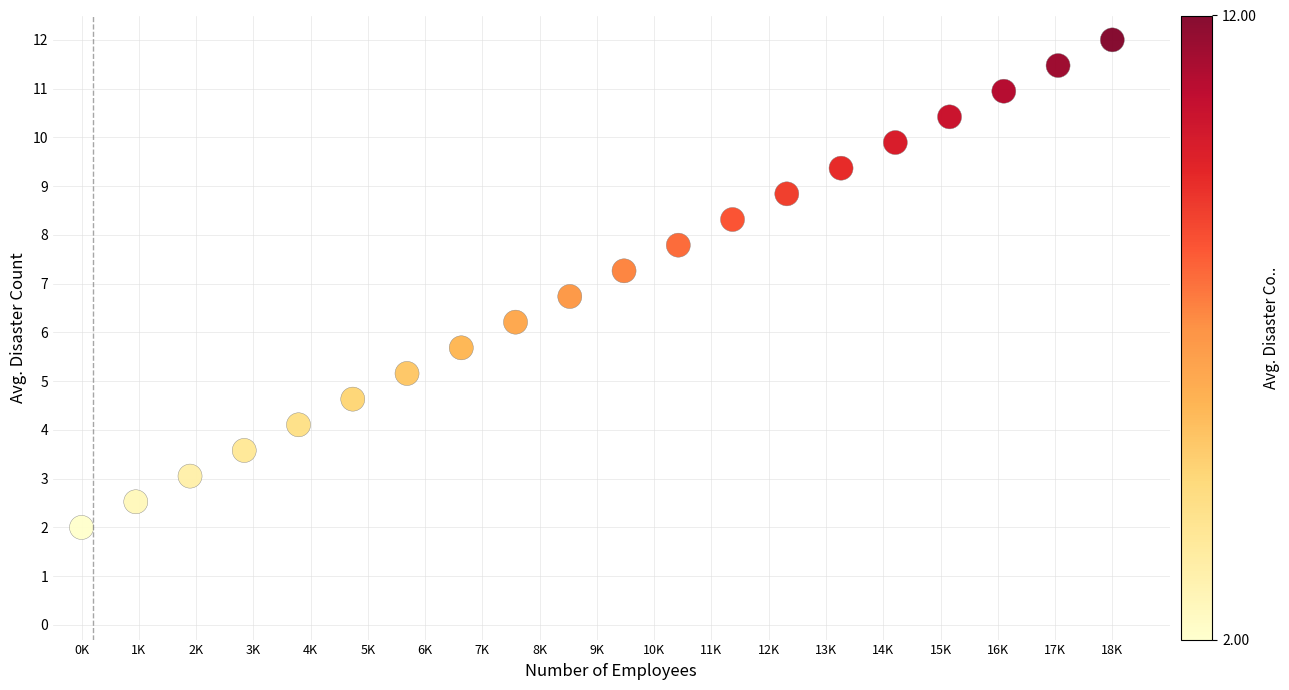

What is the range of X values (max minus min)?

18000.0